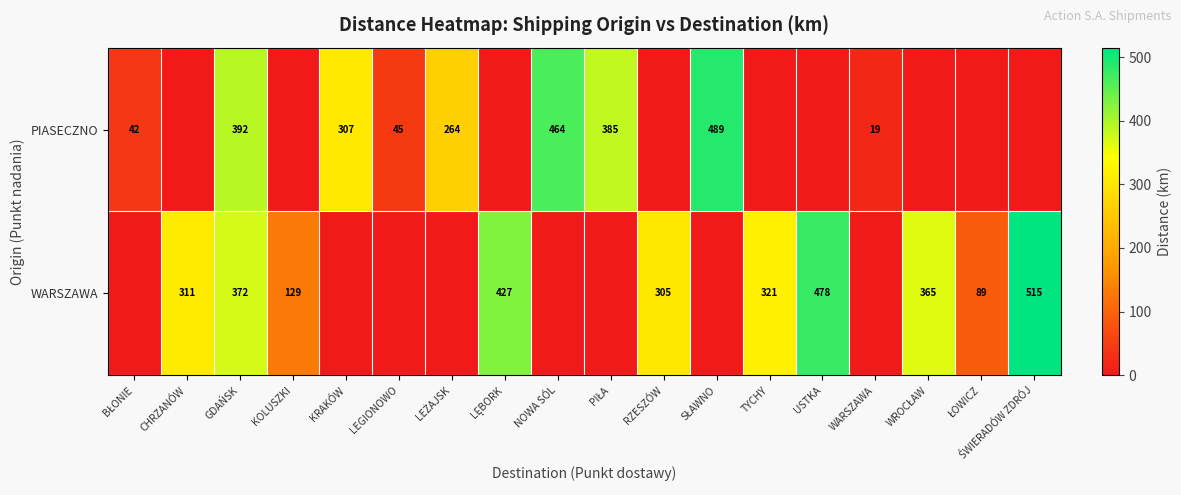

At which category does the chart reach its peak across all series?

ŚWIERADÓW ZDRÓJ